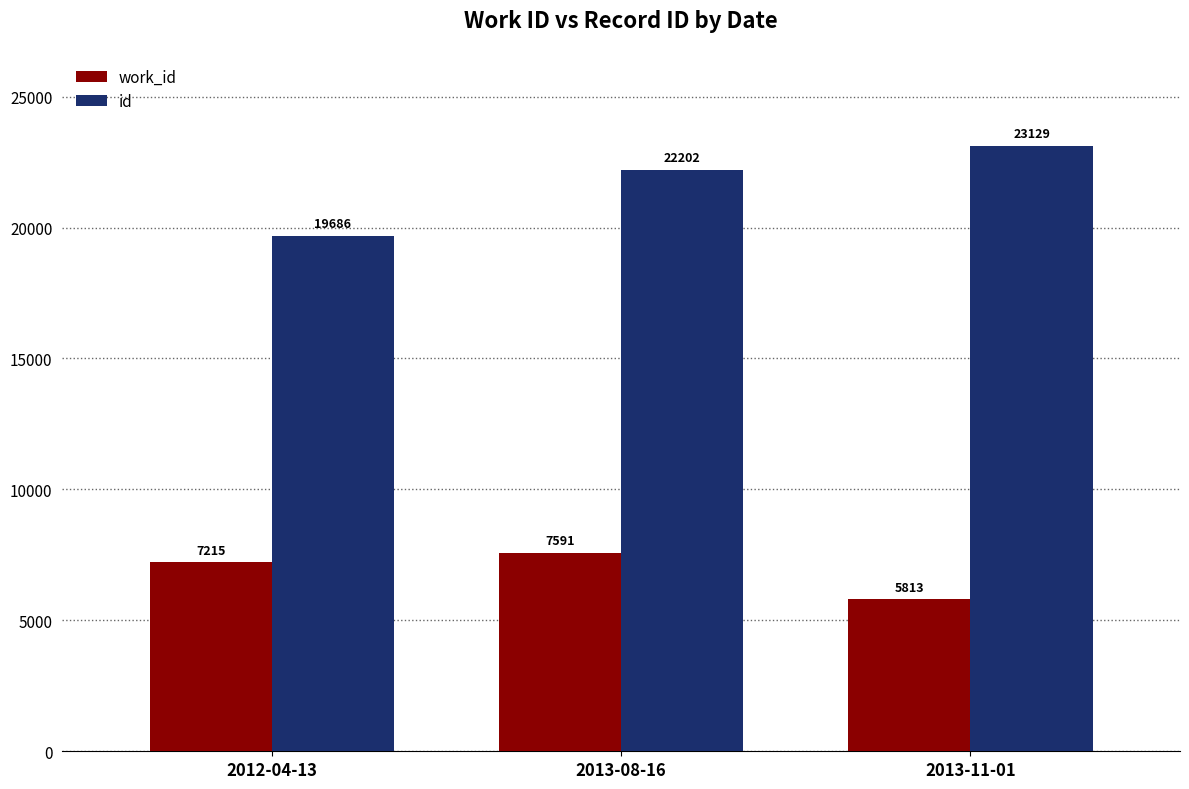

List the labels in order of id value, largest first.

2013-11-01, 2013-08-16, 2012-04-13